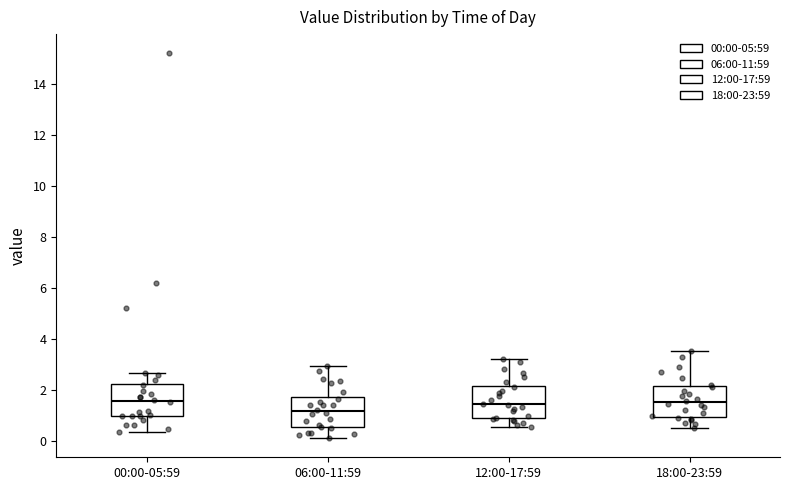

Where does the median line of the box for 06:00-11:59 sit on the y-axis? The values are not printed on the chart, so give them approximately, as read against the axis.

1.2